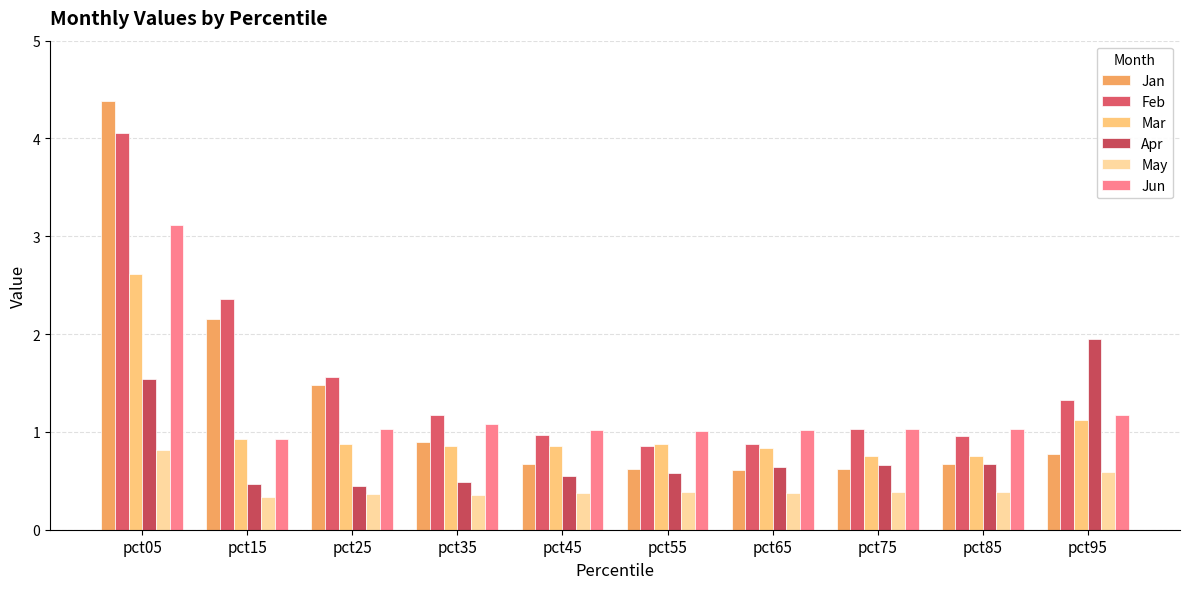

Reading left to right, transcribe all the data shown in this chart.

Jan: pct05=4.4	pct15=2.2	pct25=1.5	pct35=0.9	pct45=0.7	pct55=0.6	pct65=0.6	pct75=0.6	pct85=0.7	pct95=0.8
Feb: pct05=4.1	pct15=2.4	pct25=1.6	pct35=1.2	pct45=1.0	pct55=0.9	pct65=0.9	pct75=1.0	pct85=1.0	pct95=1.3
Mar: pct05=2.6	pct15=0.9	pct25=0.9	pct35=0.9	pct45=0.9	pct55=0.9	pct65=0.8	pct75=0.8	pct85=0.8	pct95=1.1
Apr: pct05=1.5	pct15=0.5	pct25=0.4	pct35=0.5	pct45=0.5	pct55=0.6	pct65=0.6	pct75=0.7	pct85=0.7	pct95=2.0
May: pct05=0.8	pct15=0.3	pct25=0.4	pct35=0.4	pct45=0.4	pct55=0.4	pct65=0.4	pct75=0.4	pct85=0.4	pct95=0.6
Jun: pct05=3.1	pct15=0.9	pct25=1.0	pct35=1.1	pct45=1.0	pct55=1.0	pct65=1.0	pct75=1.0	pct85=1.0	pct95=1.2